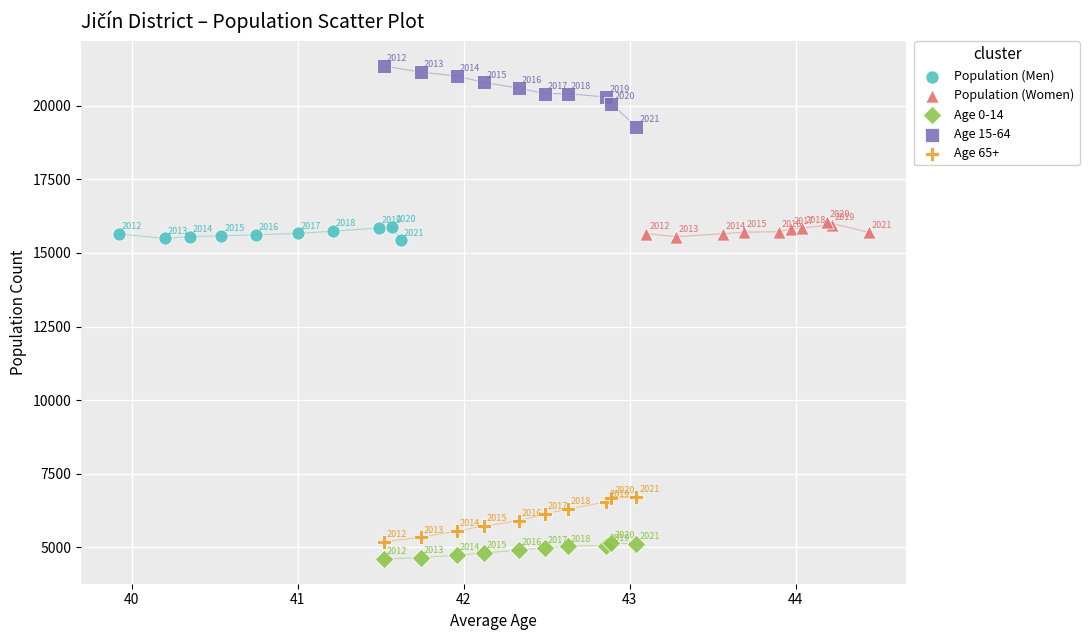

Which series has the largest Y range (max minus min)?

Age 15-64